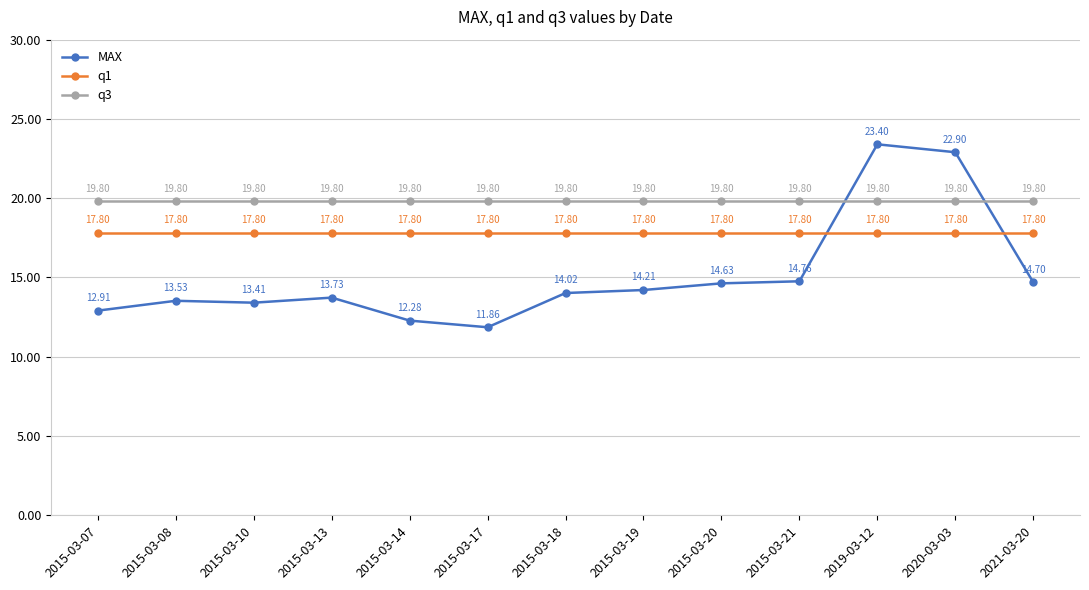

What are all the series names shown in the legend?

MAX, q1, q3